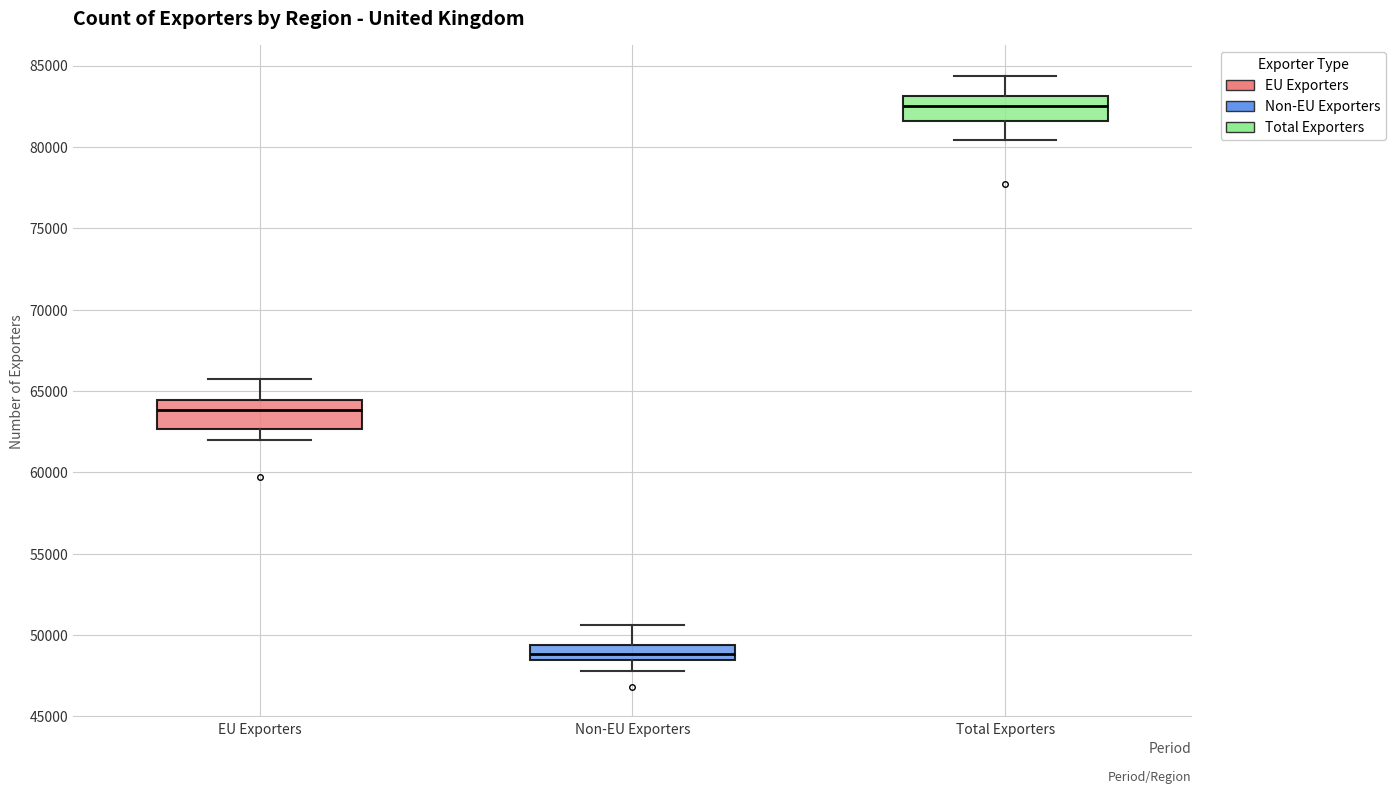

Where does the median line of the box for EU Exporters sit on the y-axis? The values are not printed on the chart, so give them approximately, as read against the axis.

64000